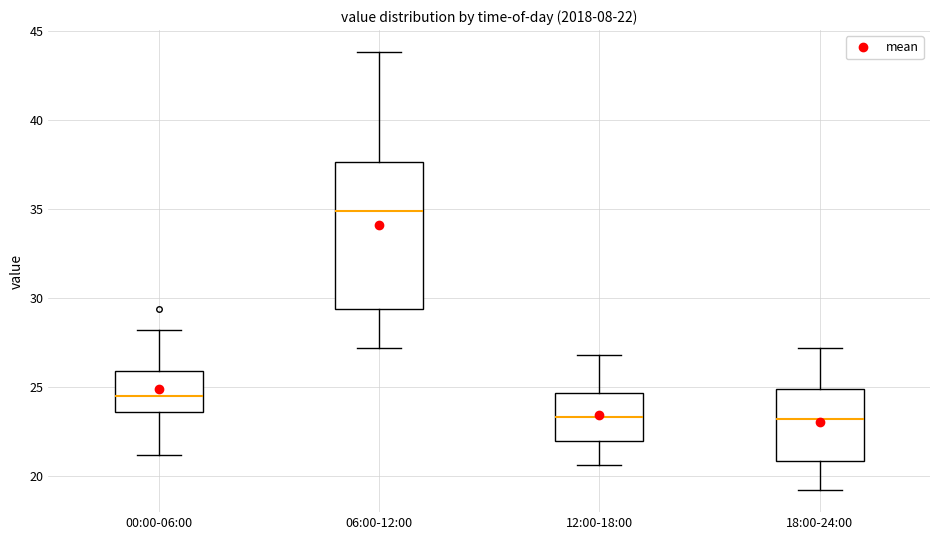

Comparing the boxes themselves (not the whiskers), which one is the tallest?

06:00-12:00